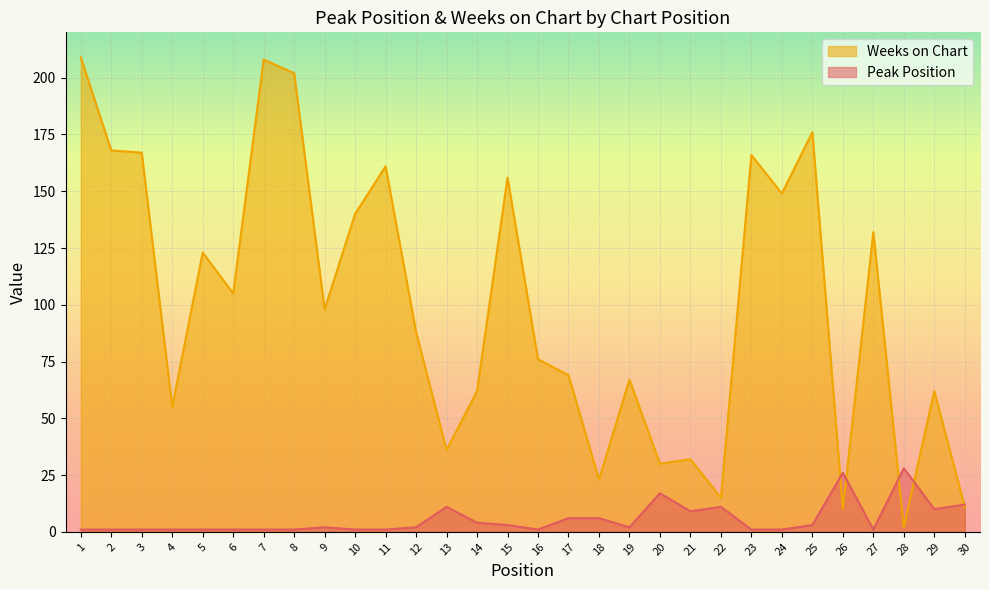

At 15, list the series in order from smallest to largest.

Peak Position, Weeks on Chart